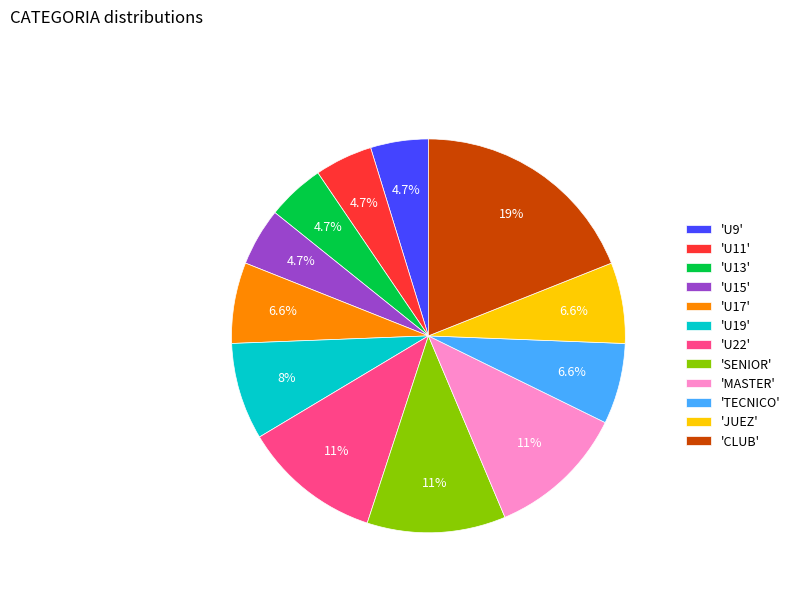

Does any single category account for the majority?

No